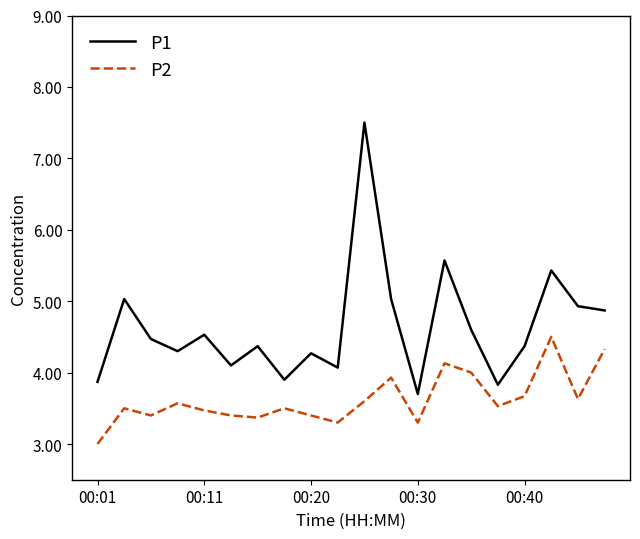

True or false: P1 and P2 intersect in this chart.

False